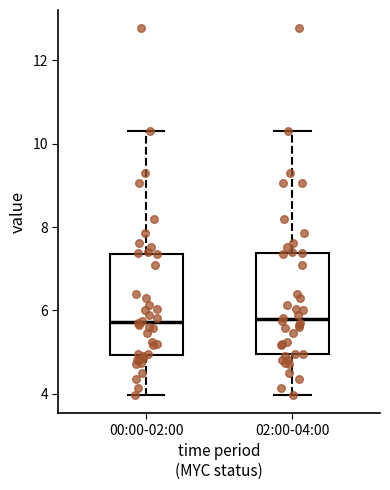

Reading left to right, transcribe this box plot: for each box, give where its median line is, the range the box spans, and where its two whiskers end, as read against the y-axis. The values are not printed on the chart, so give them approximately, as read against the axis.

00:00-02:00: median 5.8, box 5.0 to 7.4, whiskers 4.0 to 10.4
02:00-04:00: median 5.8, box 5.0 to 7.4, whiskers 4.0 to 10.4